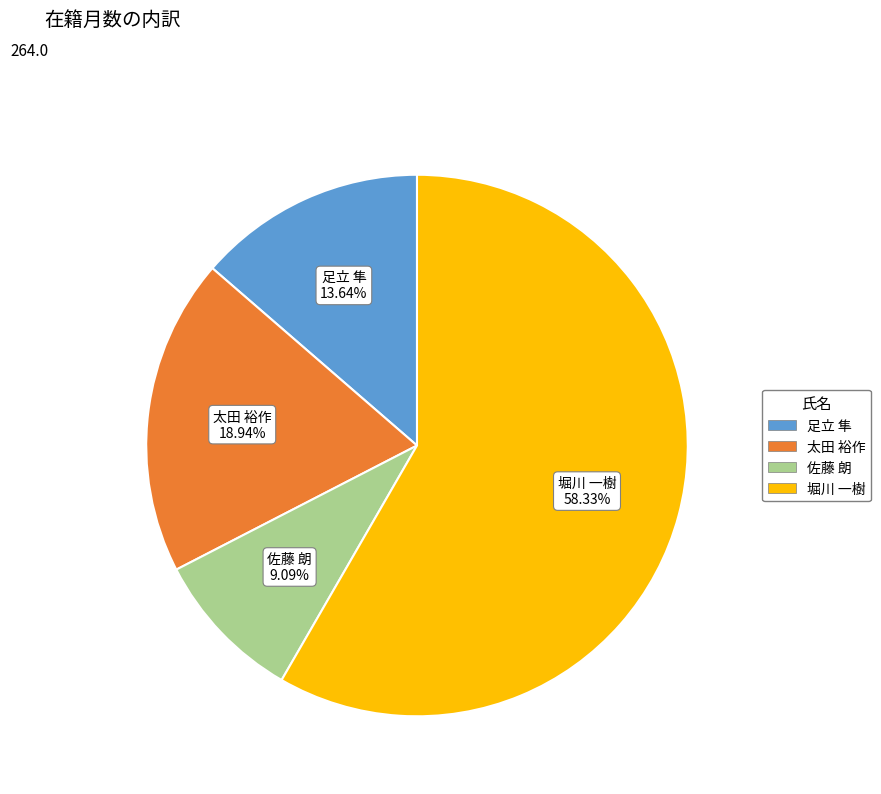

Is there any slice that represents more than half of the pie?

Yes